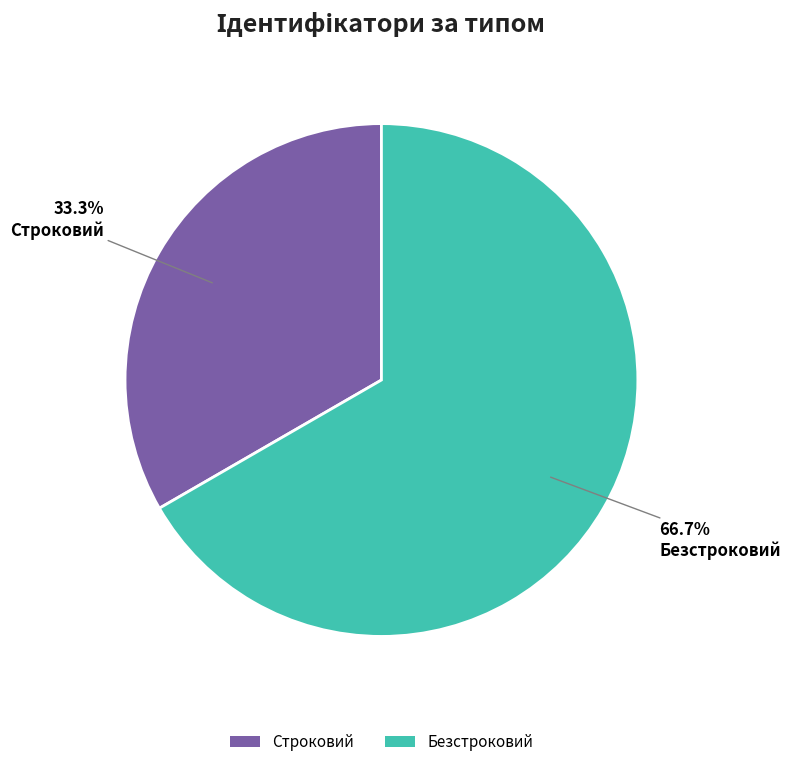

Does any single category account for the majority?

Yes